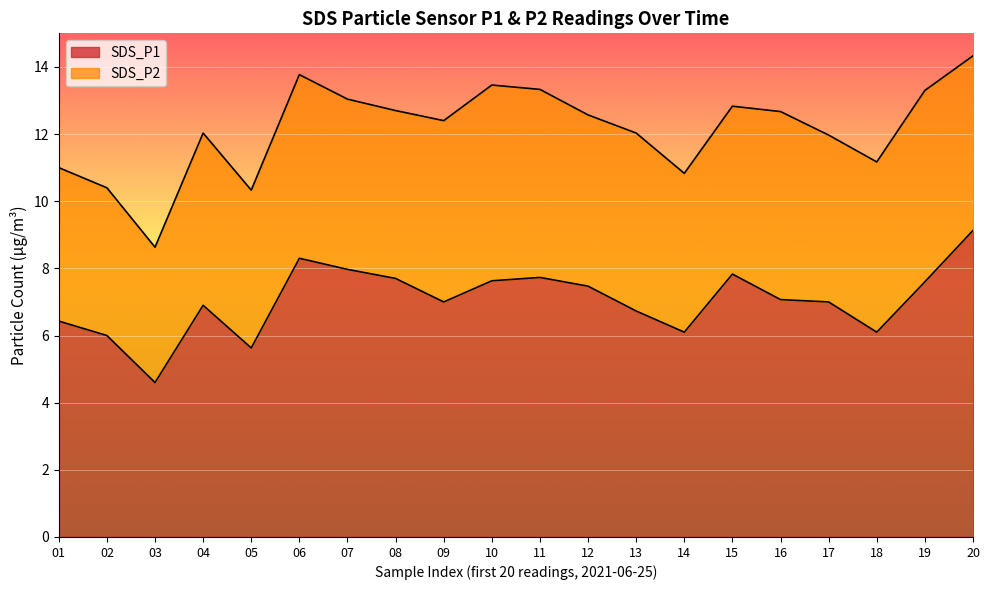

True or false: SDS_P2 and SDS_P1 cross at least once.

False